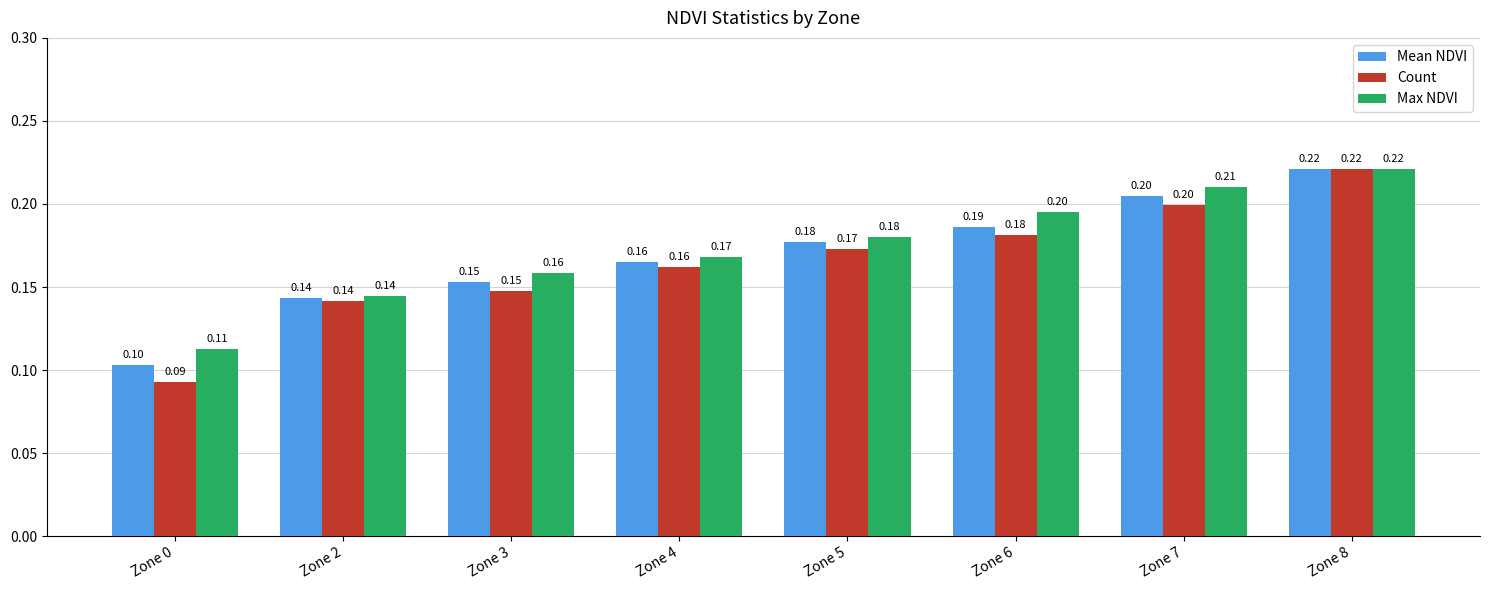

Rank the categories by Count value from highest to lowest.

Zone 8, Zone 7, Zone 6, Zone 5, Zone 4, Zone 3, Zone 2, Zone 0